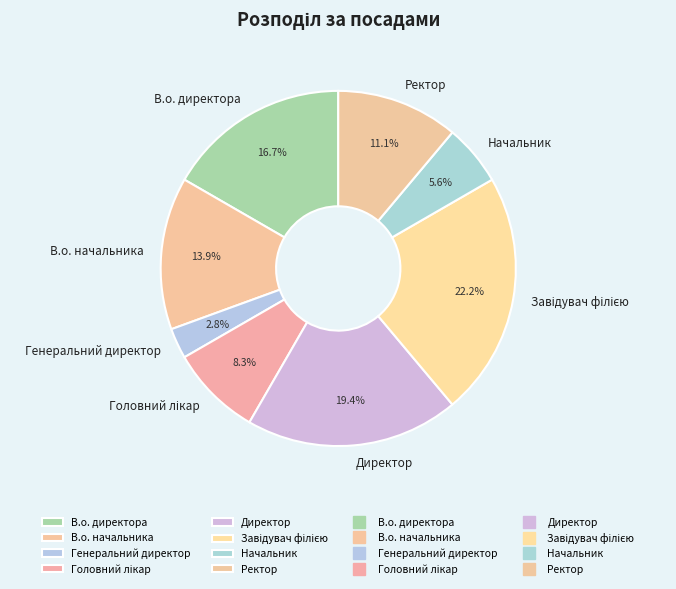

Which slice is the smallest?

Генеральний директор